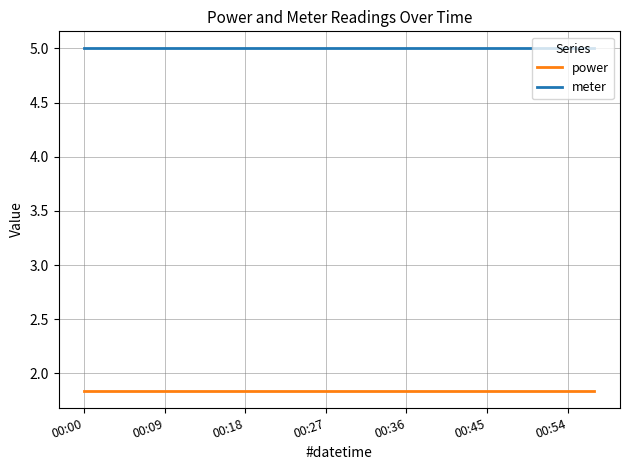

Rank the series by their average value, from lowest to highest.

power, meter